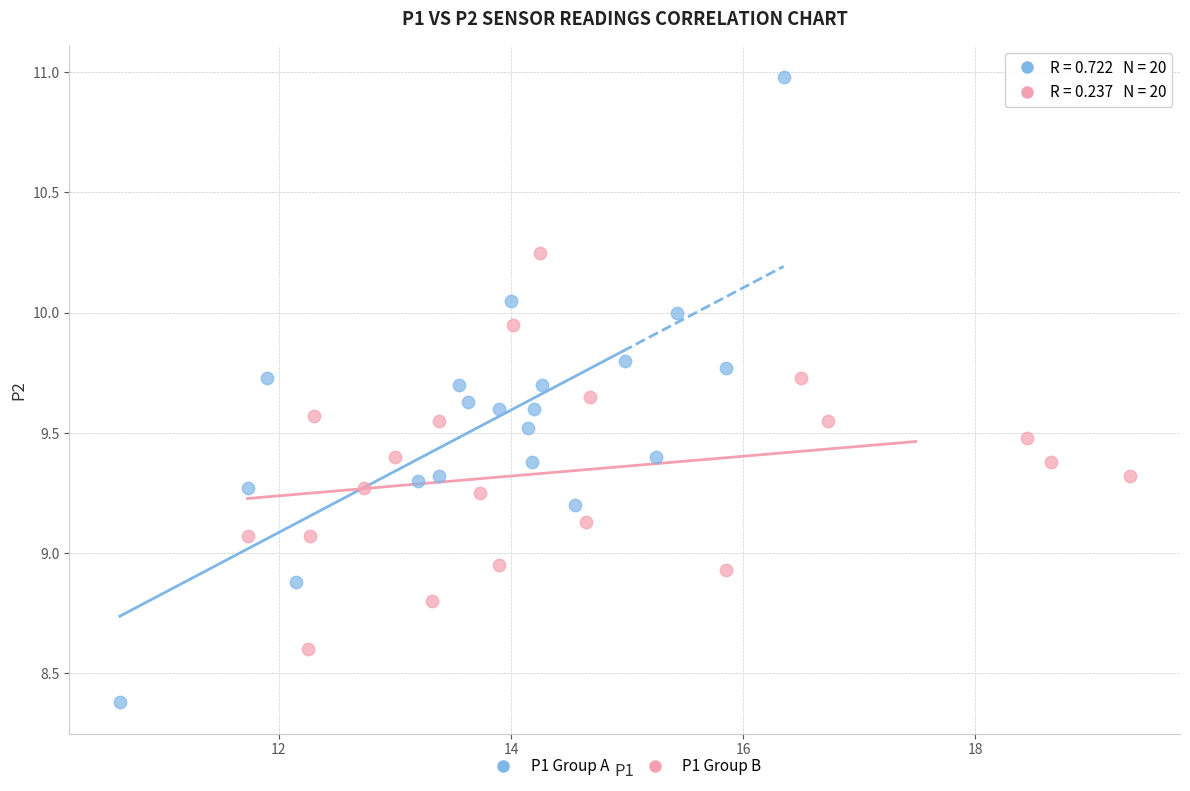

Which series has the largest Y range (max minus min)?

P1 Group A